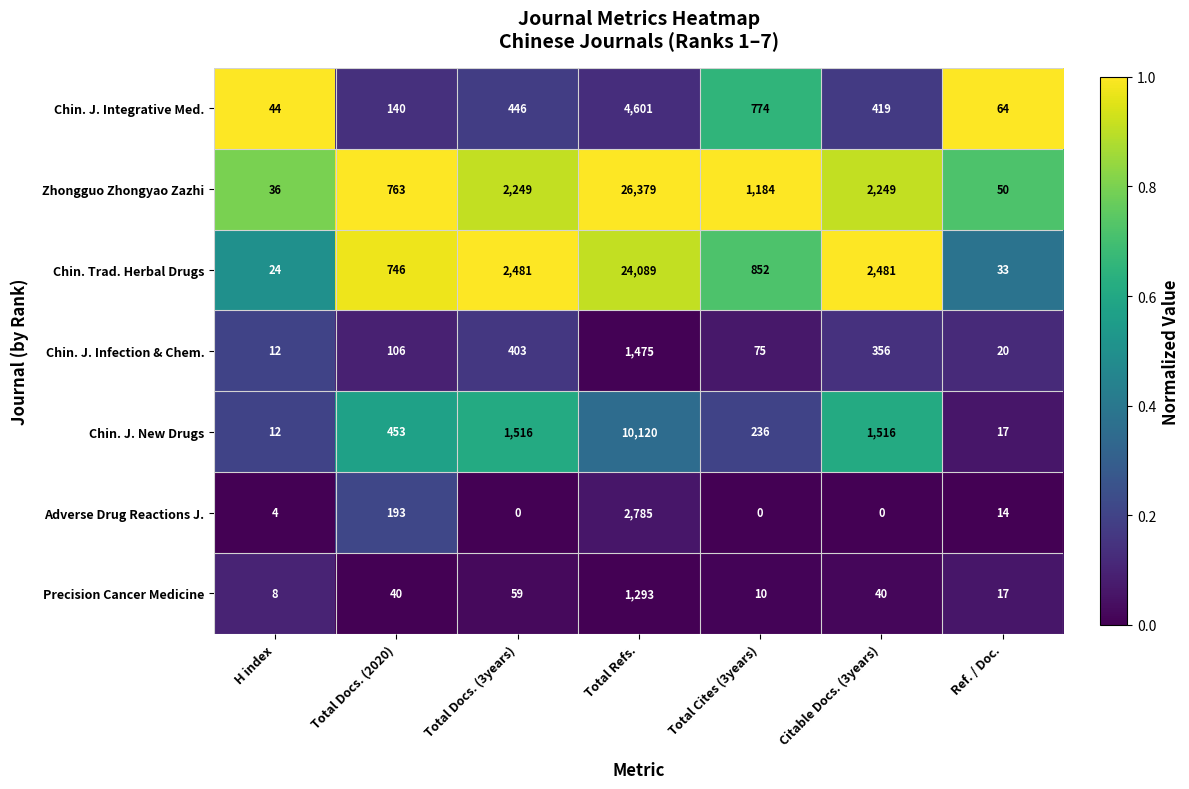

At which label does Precision Cancer Medicine reach its minimum?

H index